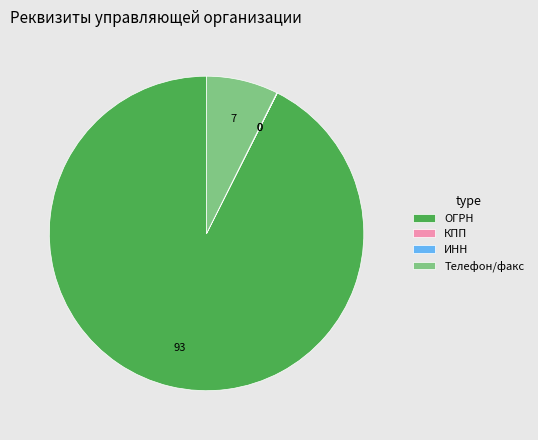

What is the largest slice in the pie chart?

ОГРН